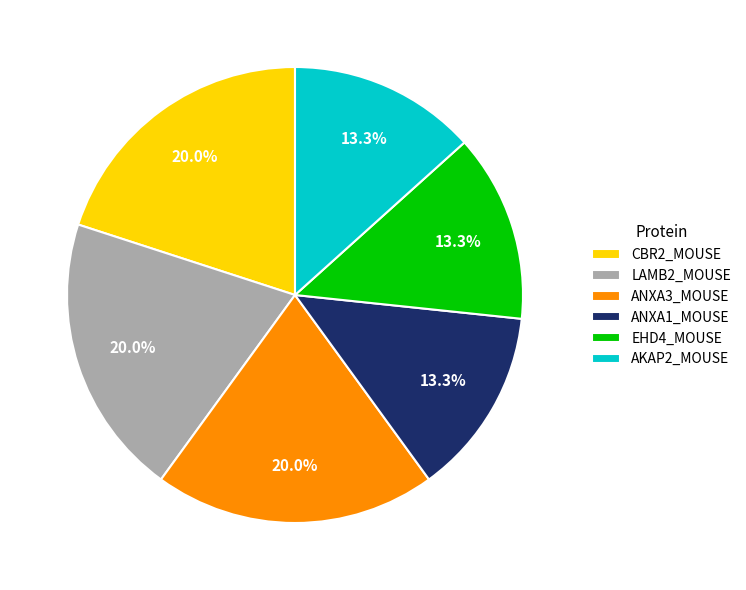

Is there any slice that represents more than half of the pie?

No